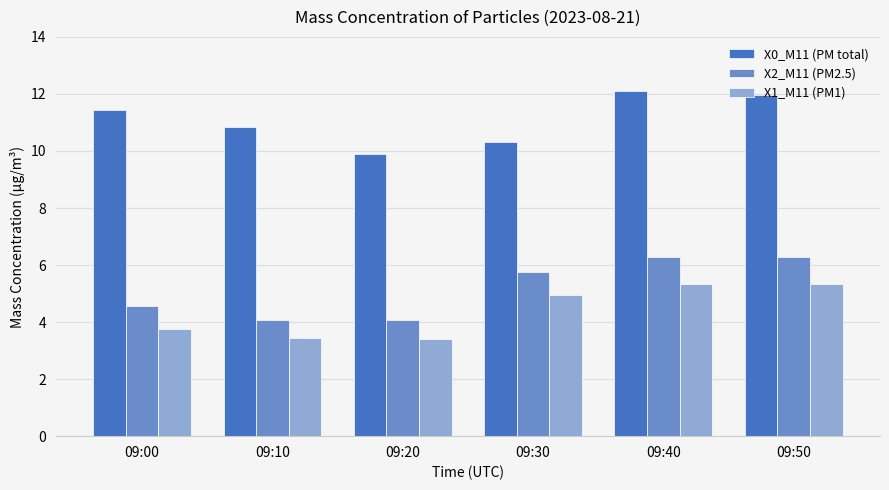

What is the minimum value for X0_M11 (PM total)?

9.9